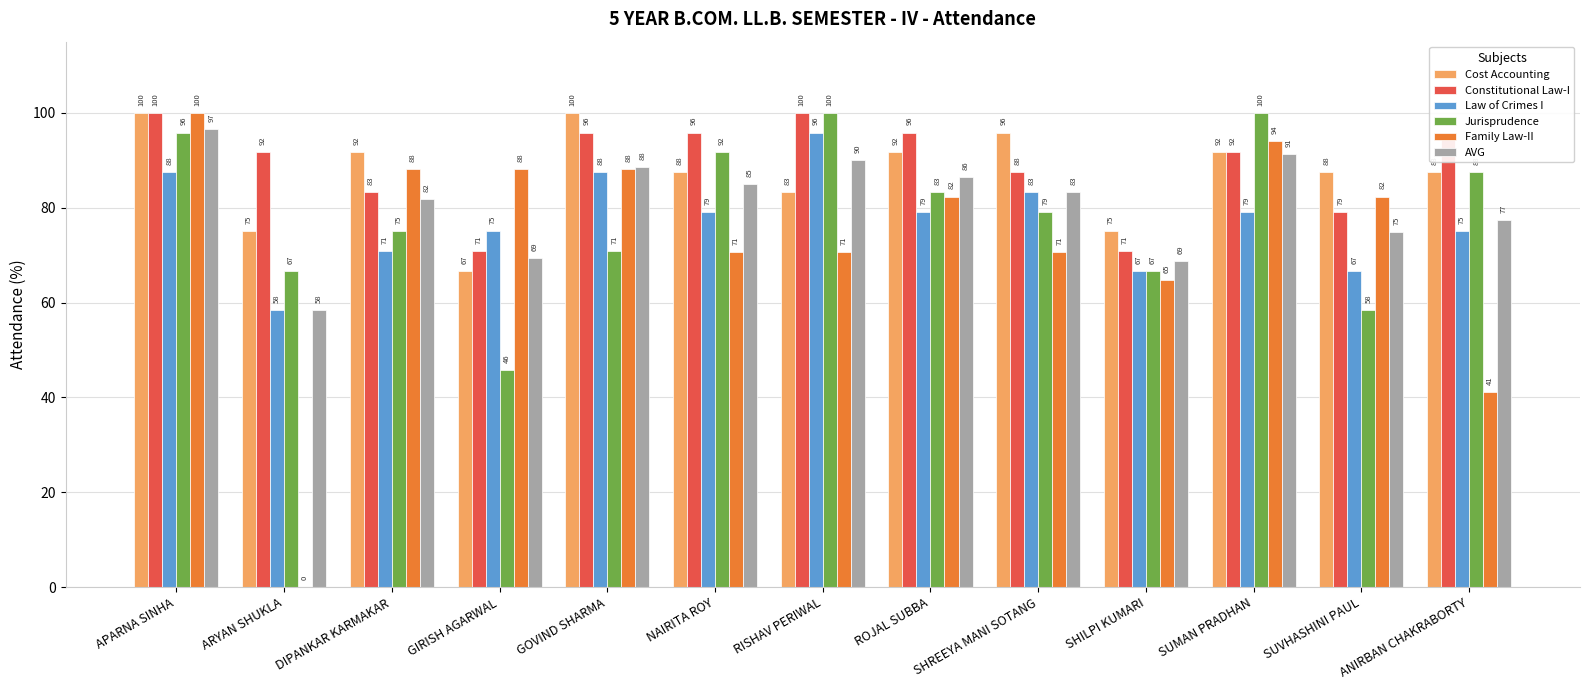

What is the maximum value shown in the chart?

100.0